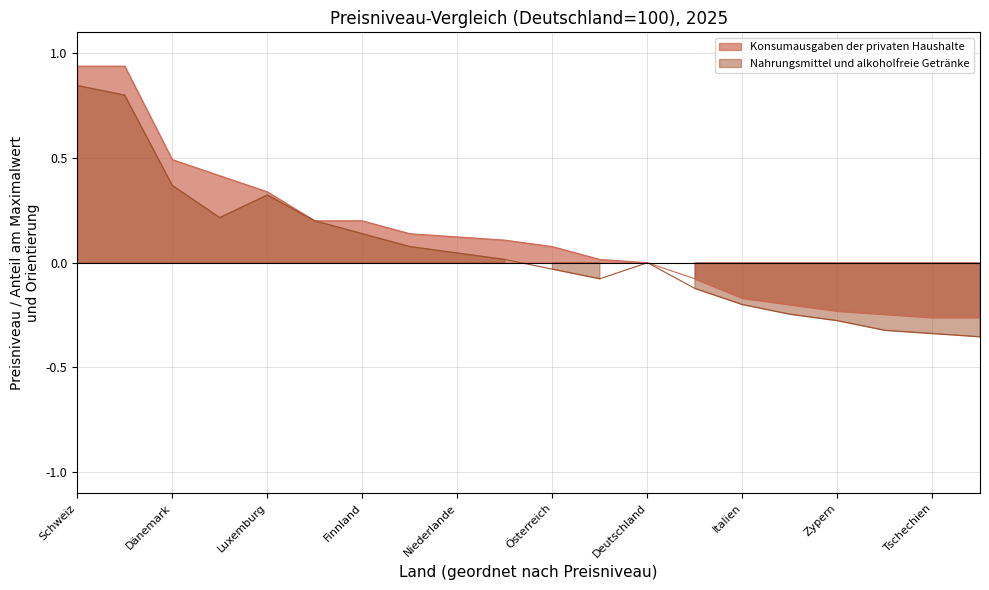

Reading left to right, extract all data points from this chart.

Konsumausgaben der privaten Haushalte: Schweiz=0.9	Island=0.9	Dänemark=0.5	Irland=0.4	Luxemburg=0.3	Norwegen=0.2	Finnland=0.2	Schweden=0.1	Niederlande=0.1	Belgien=0.1	Österreich=0.1	Frankreich=0.0	Deutschland=0.0	Estland=-0.1	Italien=-0.2	Malta=-0.2	Zypern=-0.2	Spanien=-0.2	Tschechien=-0.3	Slowenien=-0.3
Nahrungsmittel und alkoholfreie Getränke: Schweiz=0.8	Island=0.8	Dänemark=0.4	Irland=0.2	Luxemburg=0.3	Norwegen=0.2	Finnland=0.1	Schweden=0.1	Niederlande=0.0	Belgien=0.0	Österreich=-0.0	Frankreich=-0.1	Deutschland=0.0	Estland=-0.1	Italien=-0.2	Malta=-0.2	Zypern=-0.3	Spanien=-0.3	Tschechien=-0.3	Slowenien=-0.4